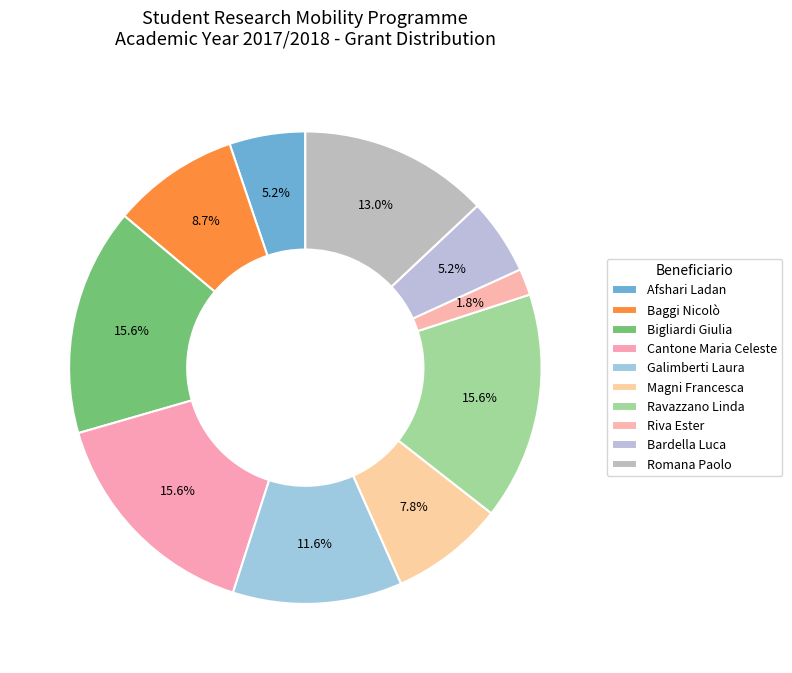

How many slices are in this pie chart?

10